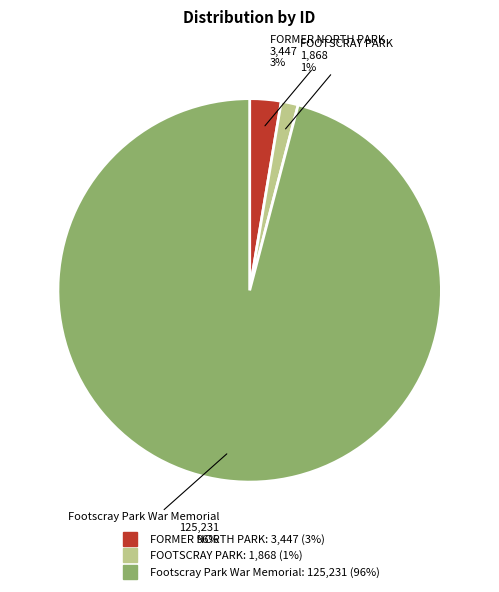

Is there a majority slice in this chart?

Yes